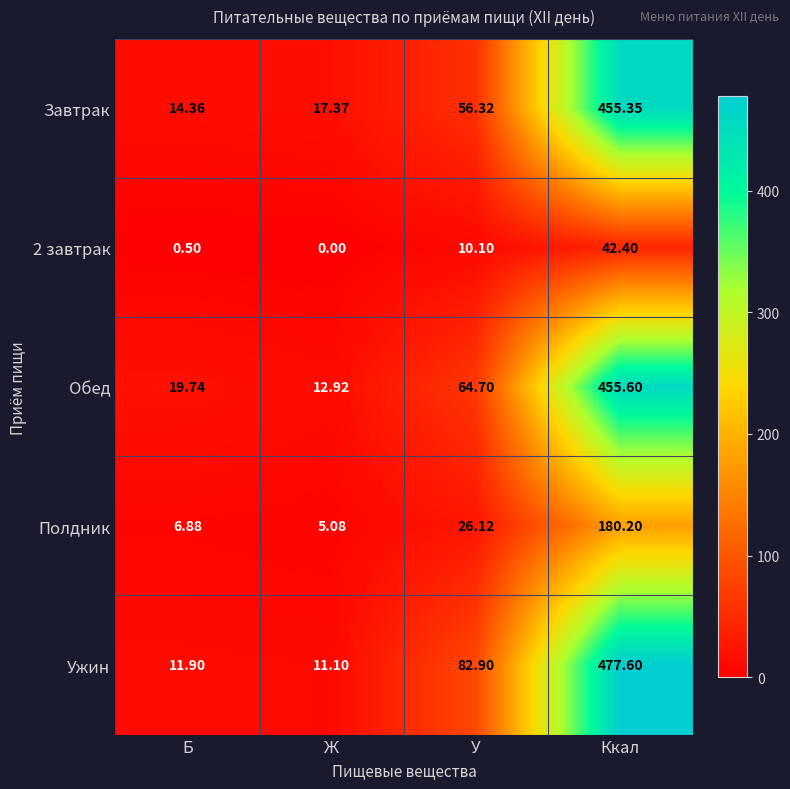

Where does the Полдник series first go above 26?

У